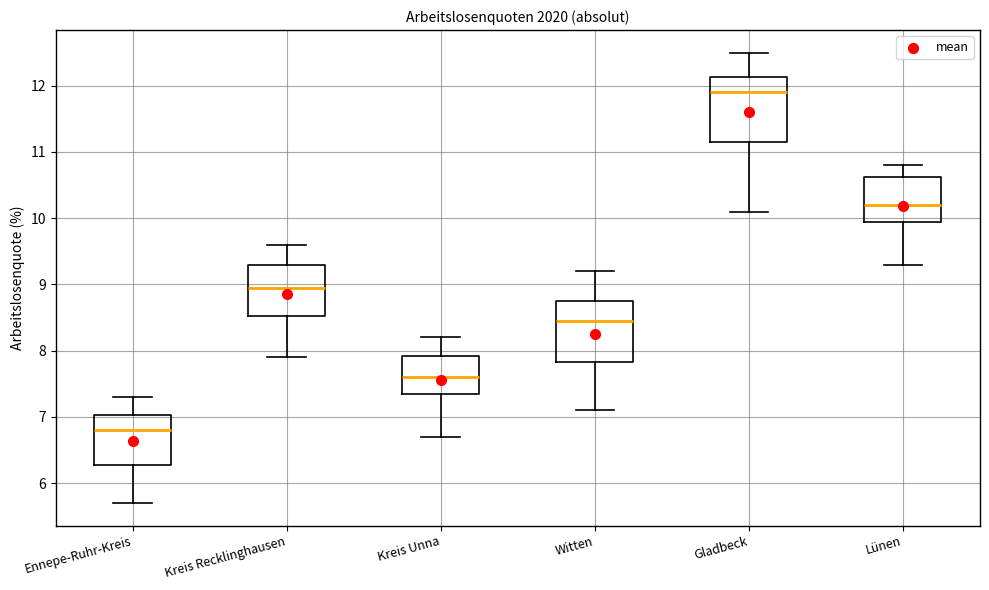

Which box has the lowest median line?

Ennepe-Ruhr-Kreis